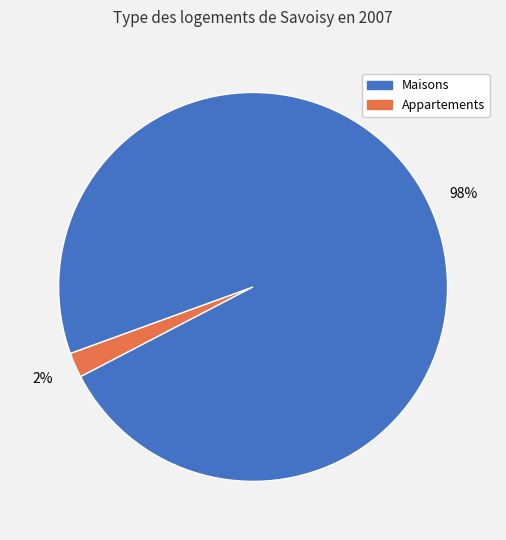

Is there a majority slice in this chart?

Yes